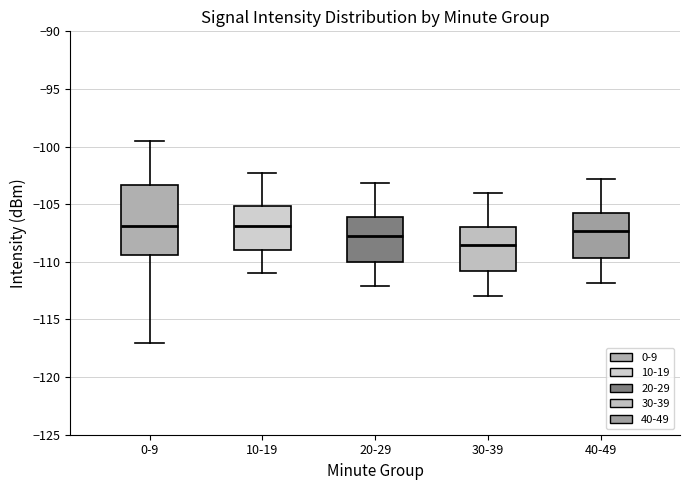

Where does the lower whisker of the box for 20-29 end on the y-axis? The values are not printed on the chart, so give them approximately, as read against the axis.

-112.0